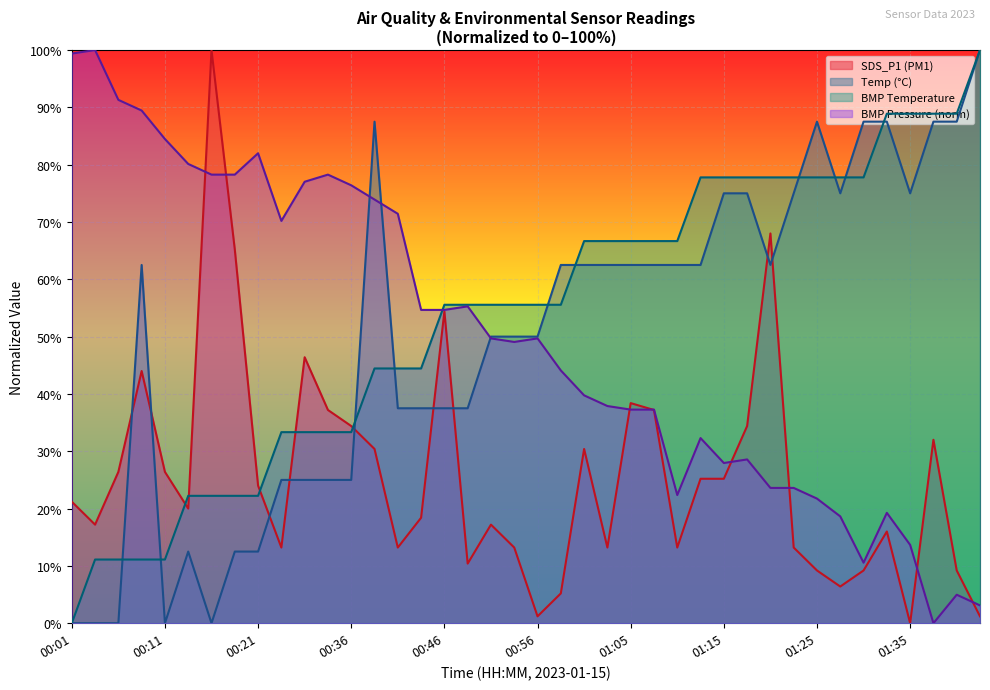

Which series has the largest total across all categories?

BMP Temperature